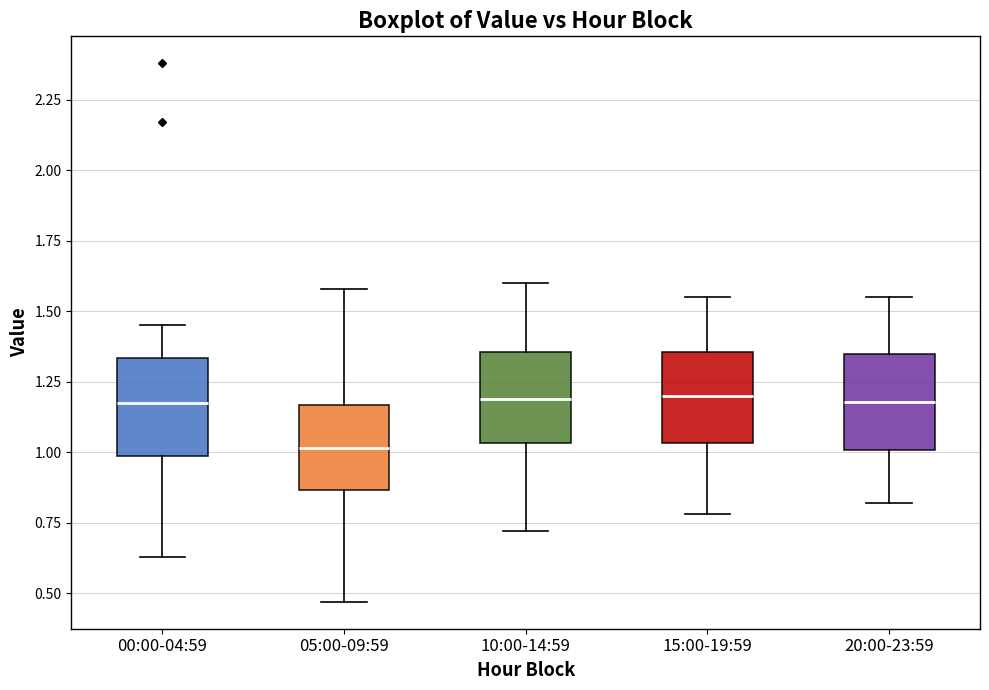

Reading left to right, transcribe this box plot: for each box, give where its median line is, the range the box spans, and where its two whiskers end, as read against the y-axis. The values are not printed on the chart, so give them approximately, as read against the axis.

00:00-04:59: median 1.20, box 1.00 to 1.35, whiskers 0.65 to 1.45
05:00-09:59: median 1.00, box 0.85 to 1.15, whiskers 0.45 to 1.60
10:00-14:59: median 1.20, box 1.05 to 1.35, whiskers 0.70 to 1.60
15:00-19:59: median 1.20, box 1.05 to 1.35, whiskers 0.80 to 1.55
20:00-23:59: median 1.20, box 1.00 to 1.35, whiskers 0.80 to 1.55